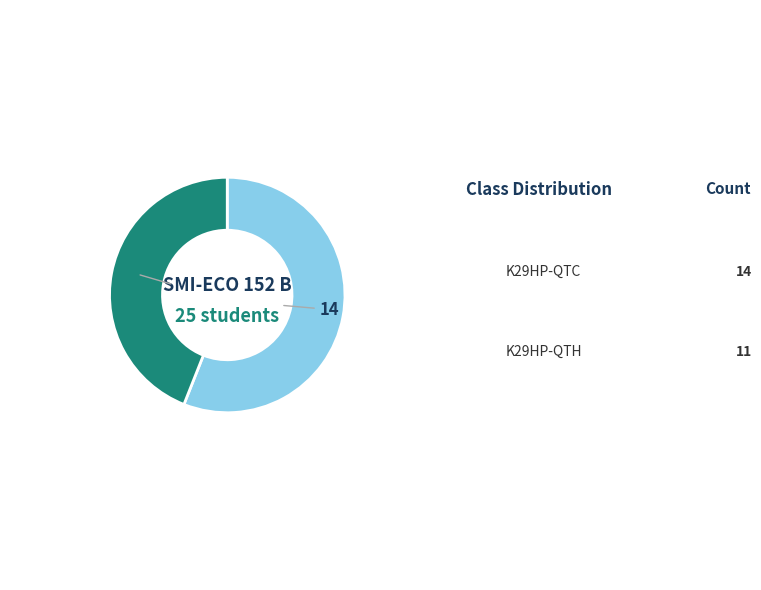

Is there any slice that represents more than half of the pie?

Yes